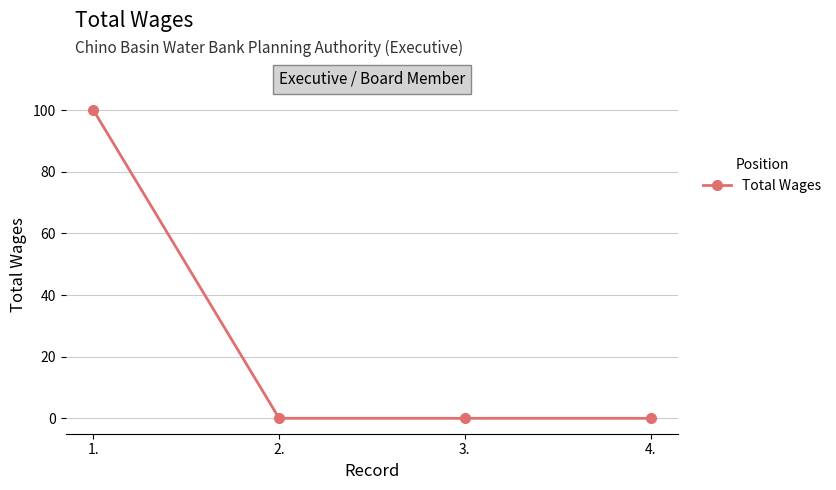

What is the difference between the values at 1. and 2.?

100